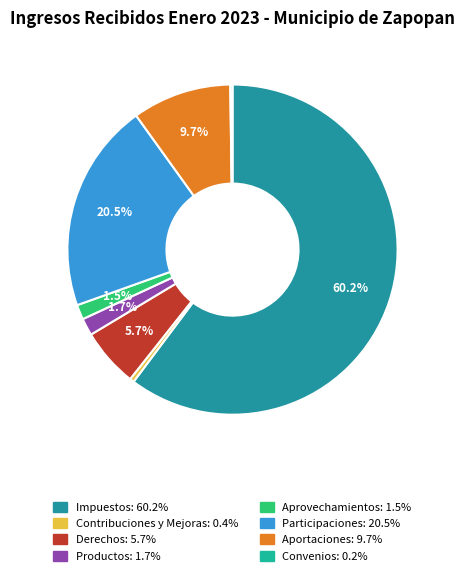

To the nearest percent, what is the combined percentage of Impuestos and Derechos?

66%